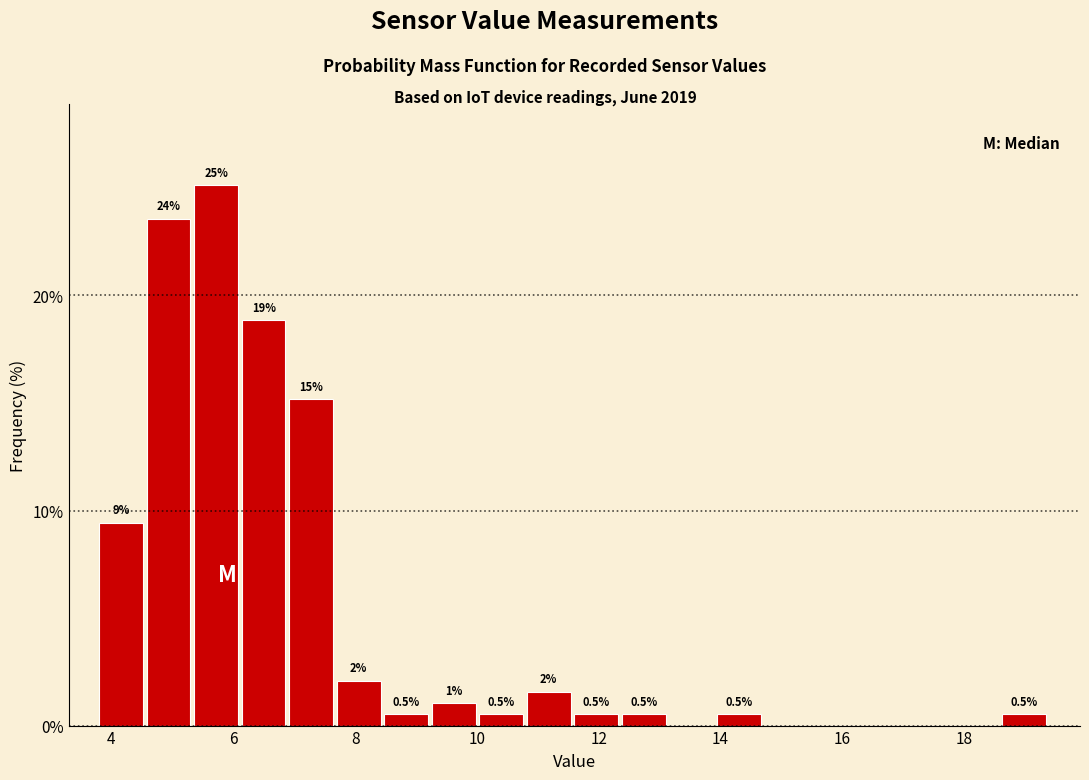

Around what value on the x-axis is the tallest bar? Give the approximate position of its centre, as read against the axis.

5.8